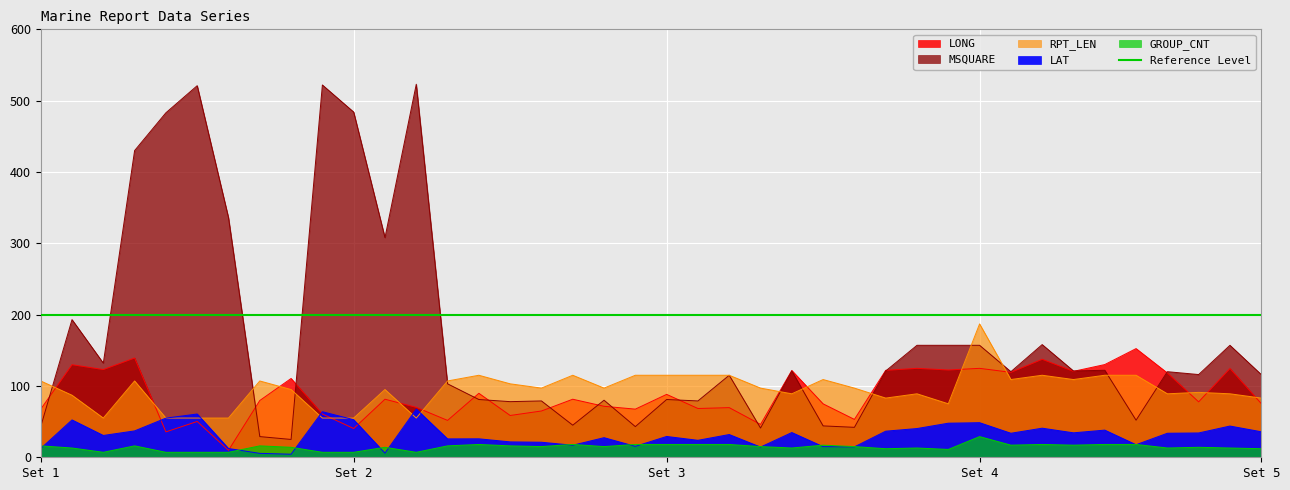

How many interior local valleys does the LAT series have?

12